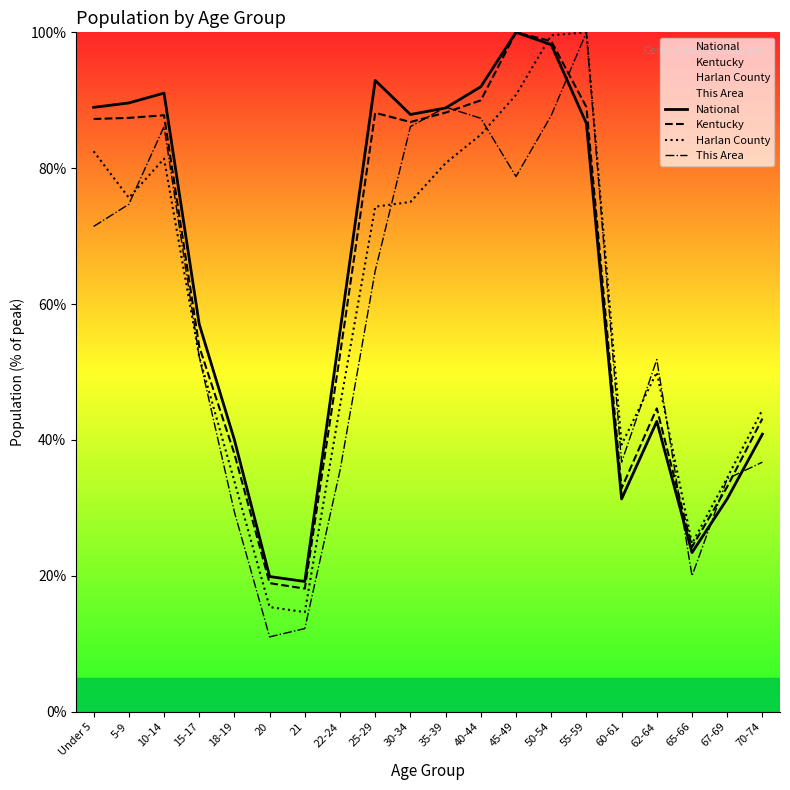

What is the total value across all series at 40-44?

354.3